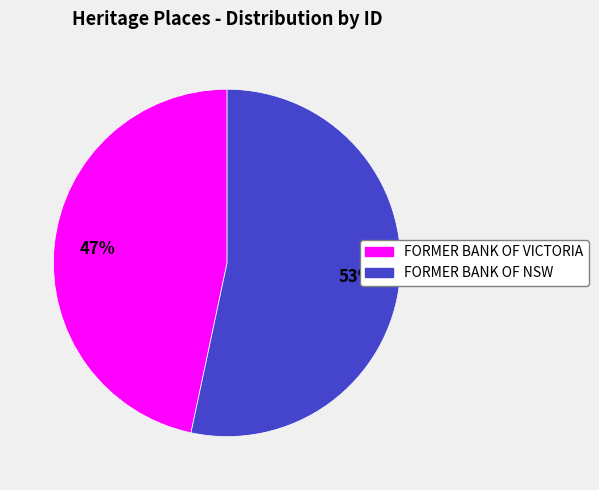

Combined, do FORMER BANK OF VICTORIA and FORMER BANK OF NSW account for over 50%?

Yes